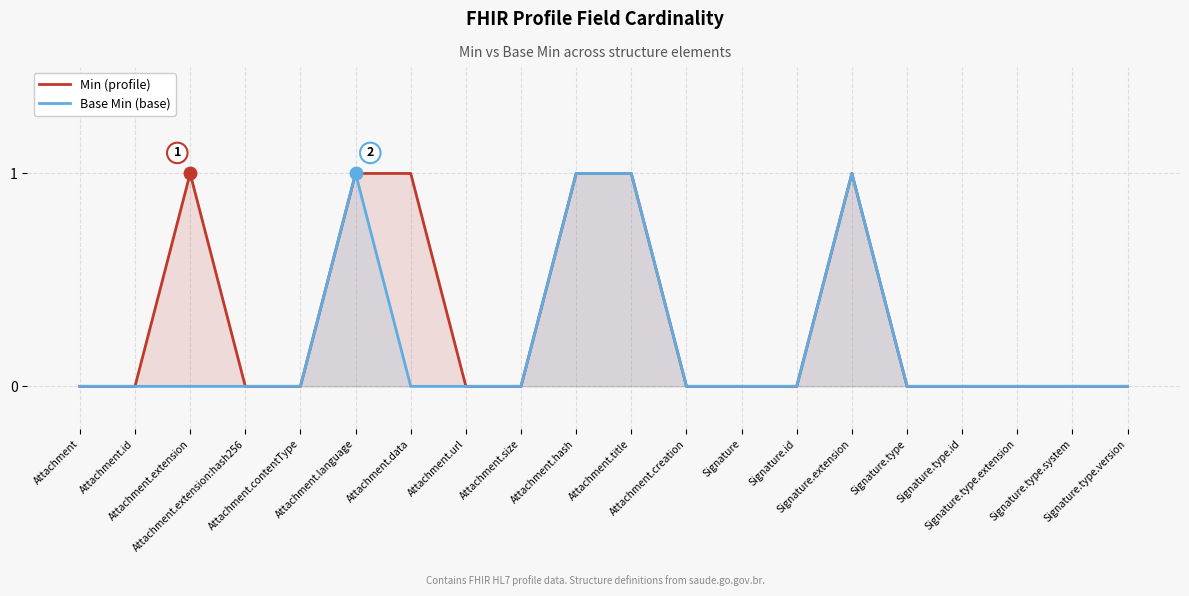

At which label does Base Min (base) reach its minimum?

Attachment